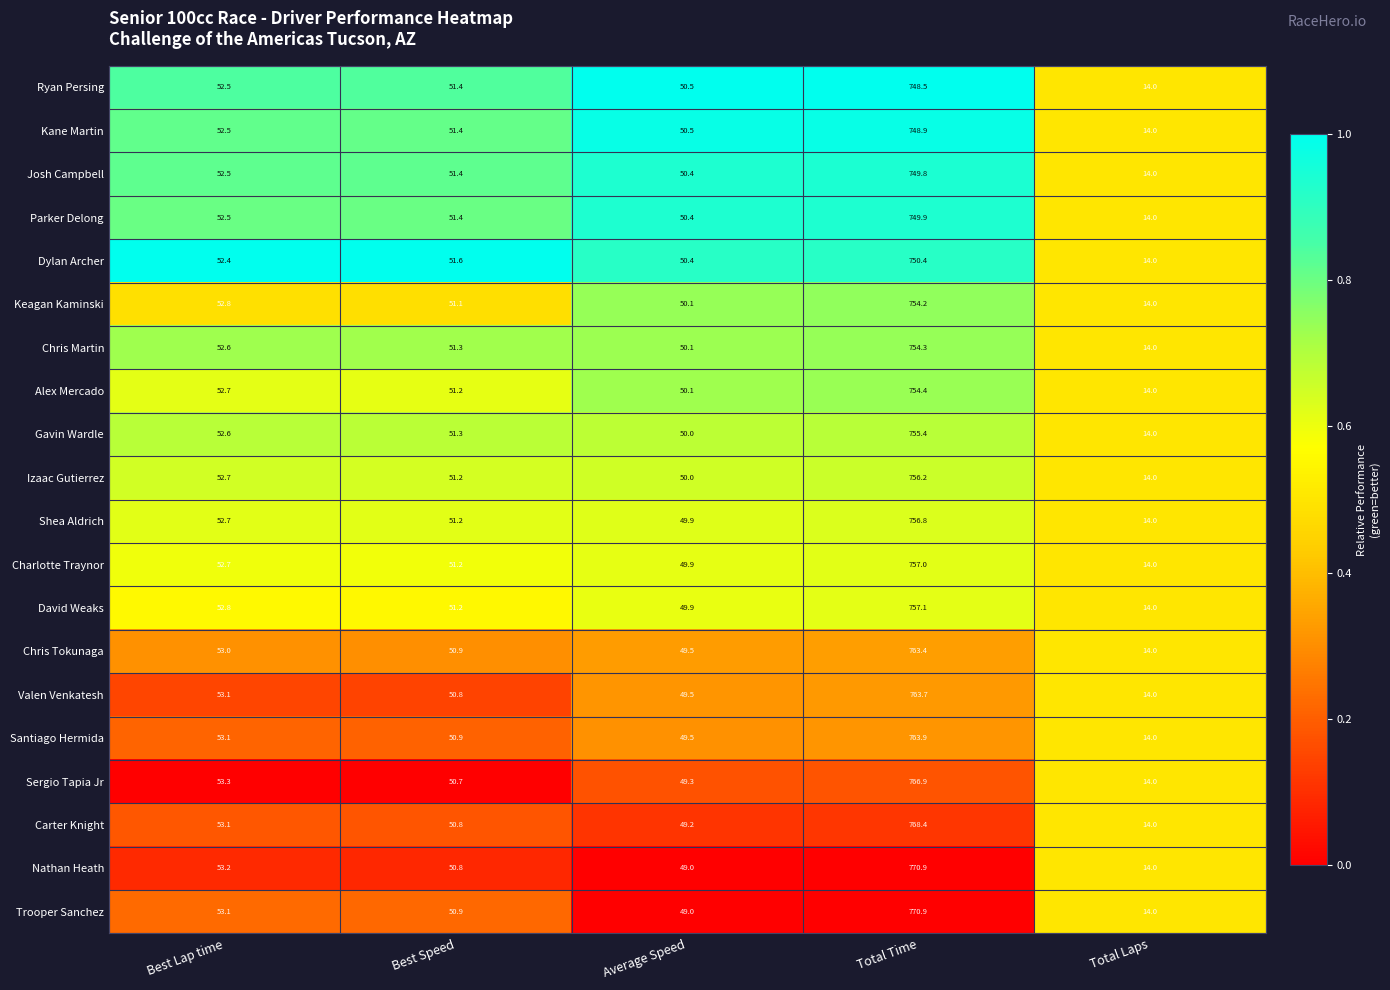

What is the difference between the second highest and minimum values in the Santiago Hermida series?

39.1